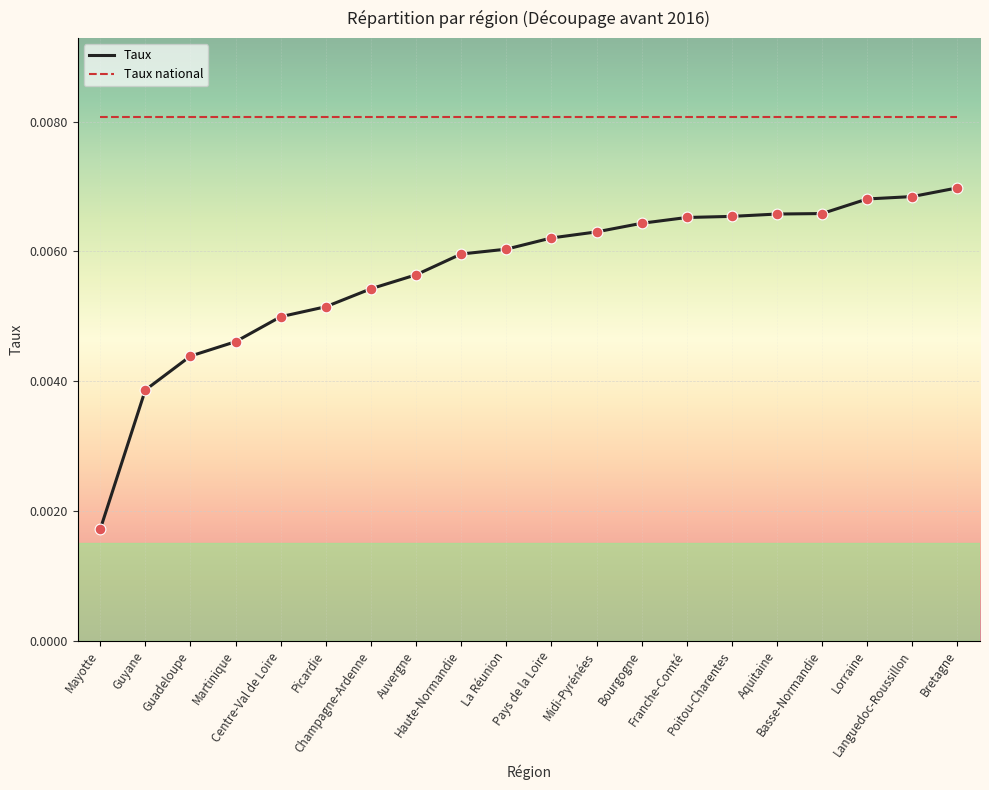

Which series has the largest total across all categories?

Taux national